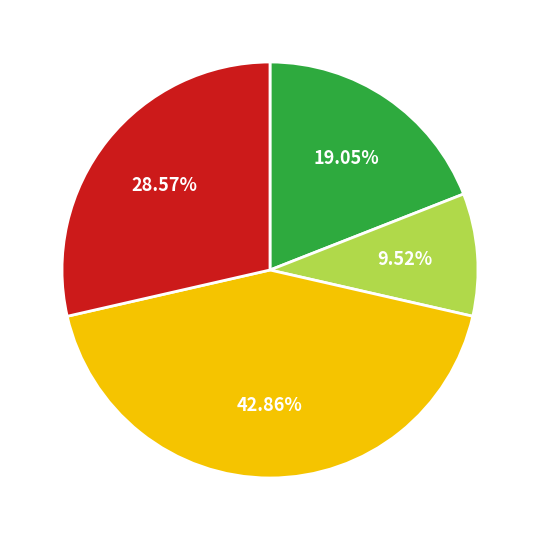

To the nearest percent, what is the difference between the largest and smallest slice percentages?

33%